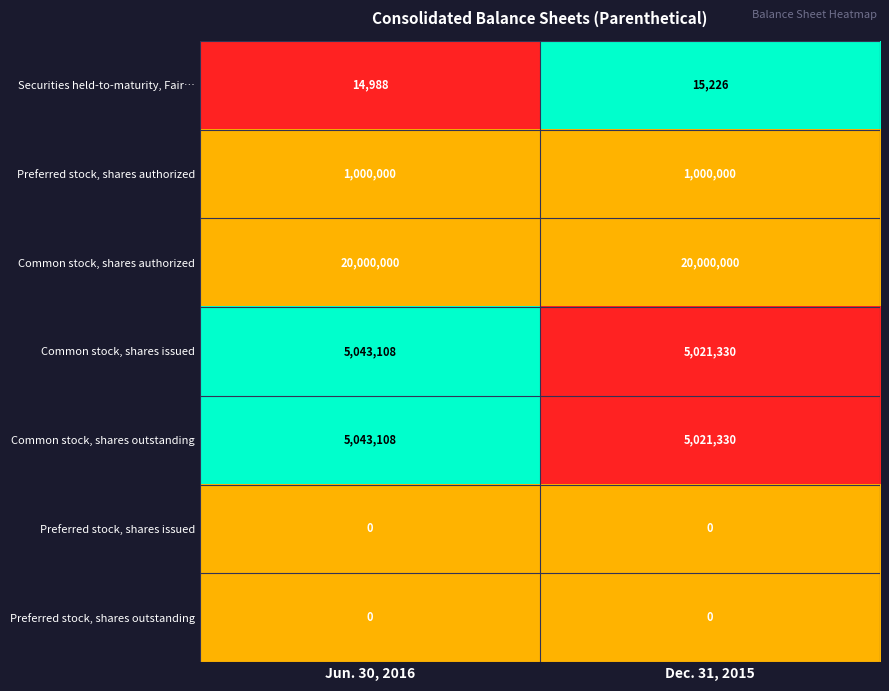

What is the sum of the Common stock, shares authorized values at Jun. 30, 2016 and Dec. 31, 2015?

40000000